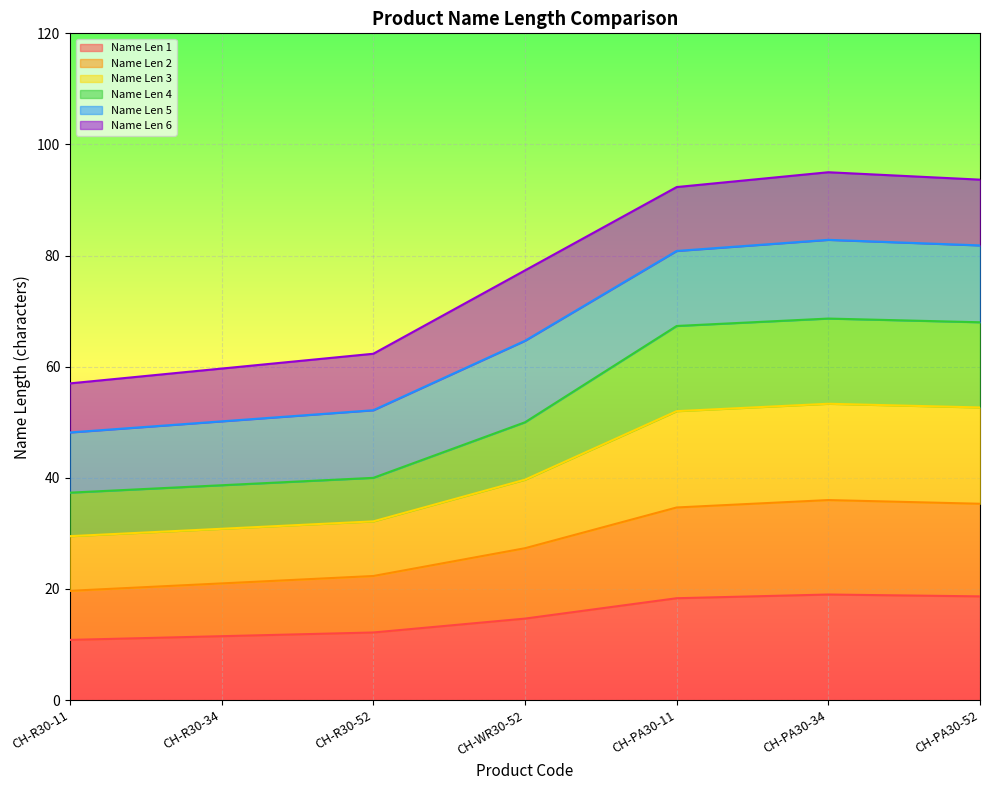

Is it true that Name Len 2 equals 36.9 at CH-R30-52?

False